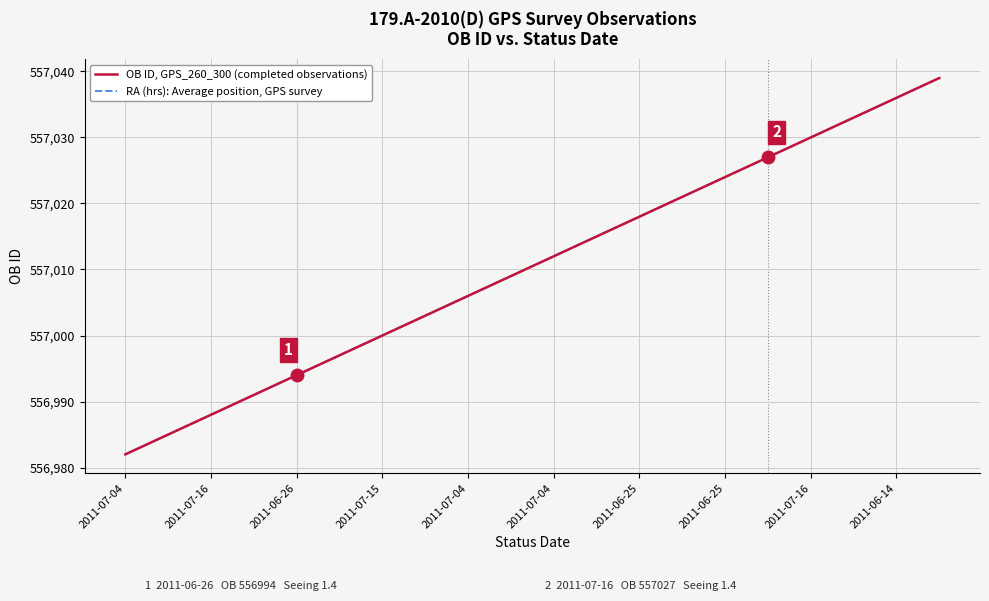

List the series in order of their overall mean, lowest first.

OB ID, GPS_260_300 (completed observations), RA (hrs): Average position, GPS survey